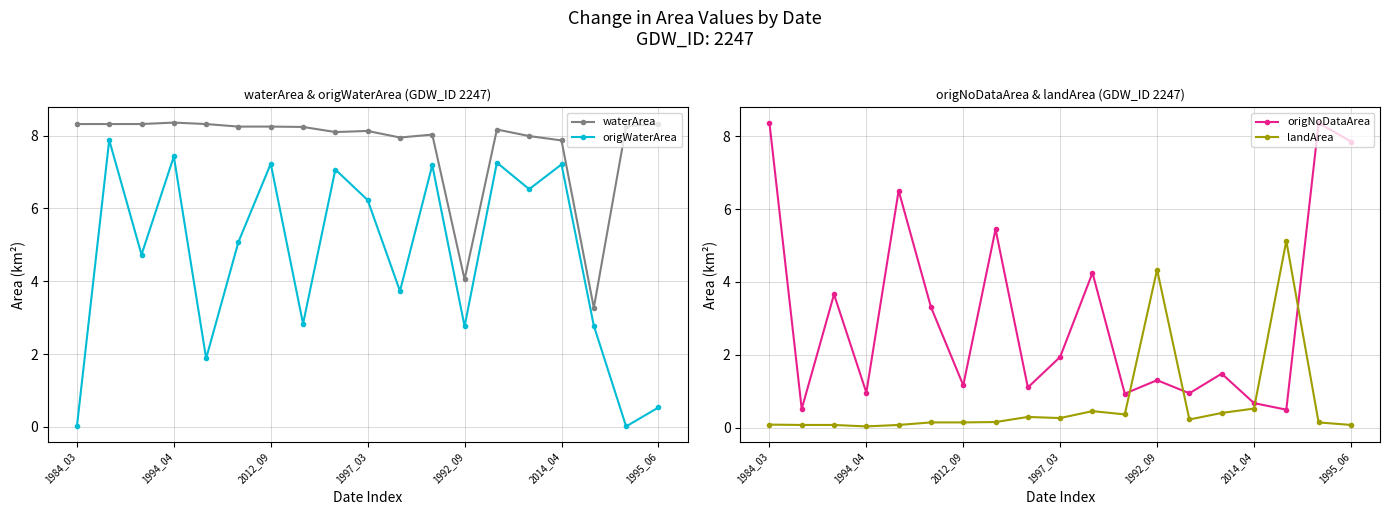

Is it true that origNoDataArea equals 0.8 at 1997_03?

False